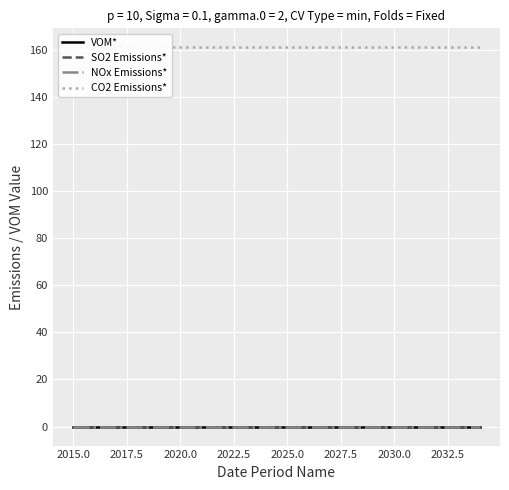

What is the spread (max minus min) of values at 2020.0?

161